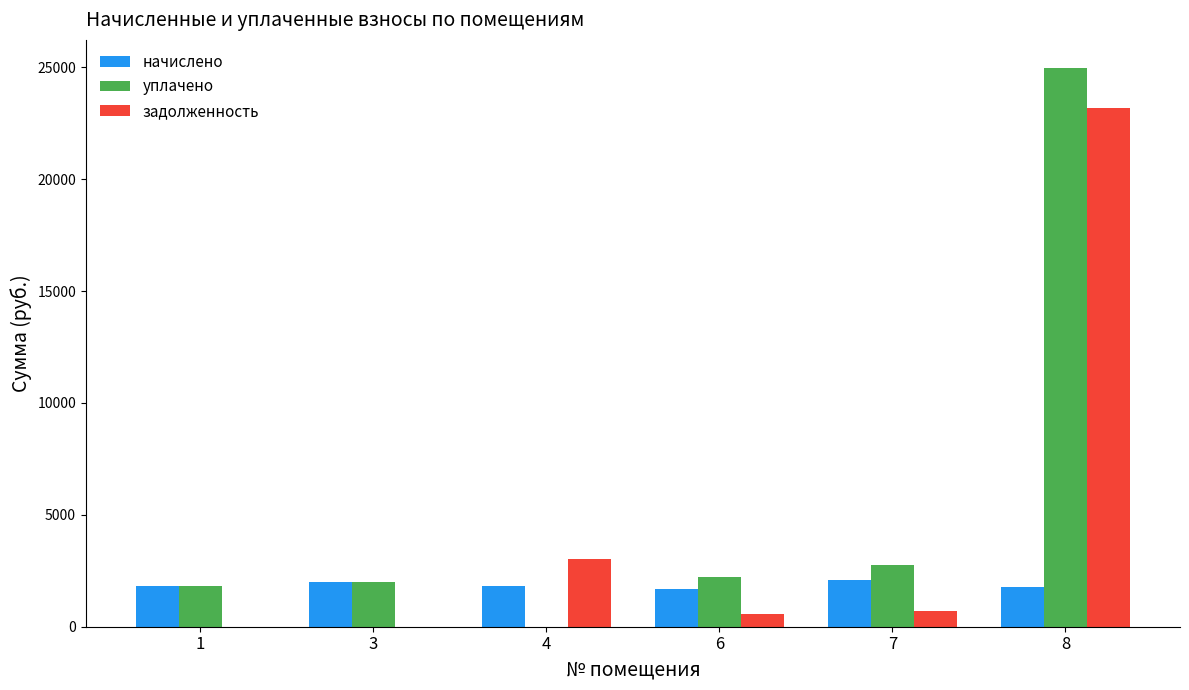

Is it true that начислено equals 970.4 at 3?

False